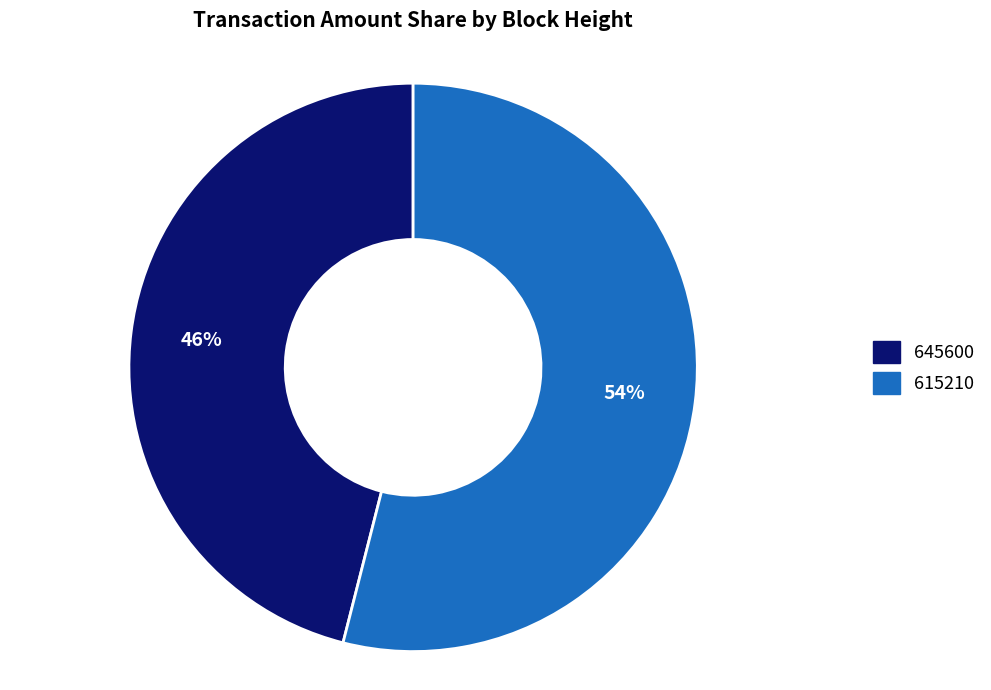

Which slice is the largest?

615210